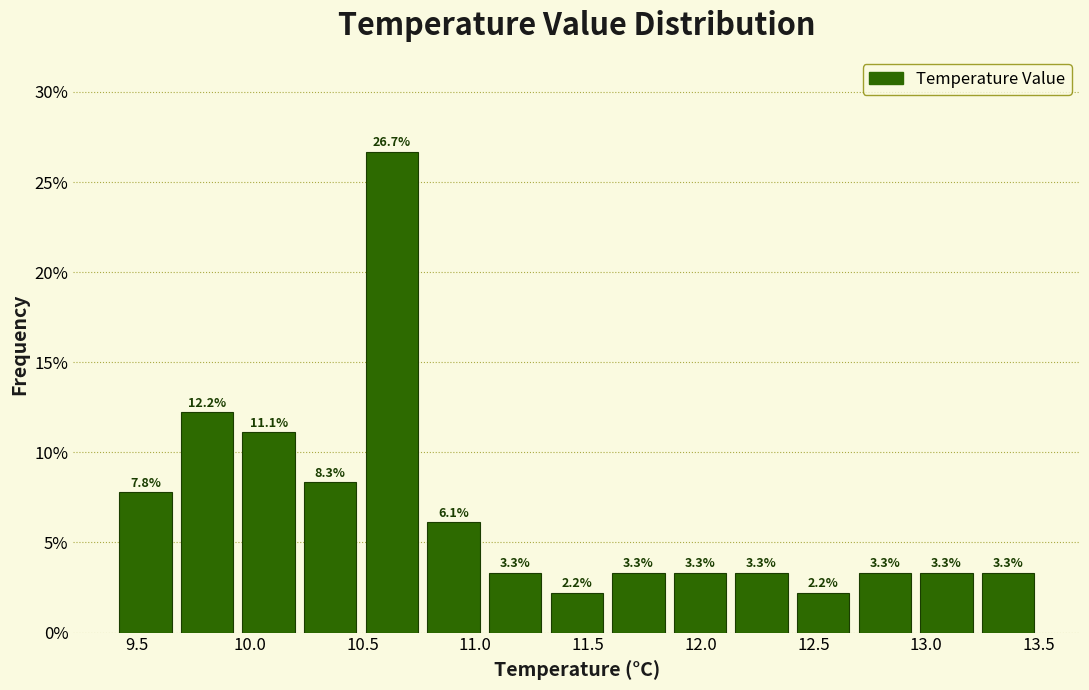

Reading left to right, list every bar in this chart as the range it spans on the x-axis followed by its height. The bar edges are not printed on the chart, so give them approximately, as read against the axis.

9.40 to 9.65: 7.8
9.65 to 9.95: 12.2
9.95 to 10.20: 11.1
10.20 to 10.50: 8.3
10.50 to 10.75: 26.7
10.75 to 11.05: 6.1
11.05 to 11.30: 3.3
11.30 to 11.60: 2.2
11.60 to 11.85: 3.3
11.85 to 12.15: 3.3
12.15 to 12.40: 3.3
12.40 to 12.70: 2.2
12.70 to 12.95: 3.3
12.95 to 13.25: 3.3
13.25 to 13.50: 3.3